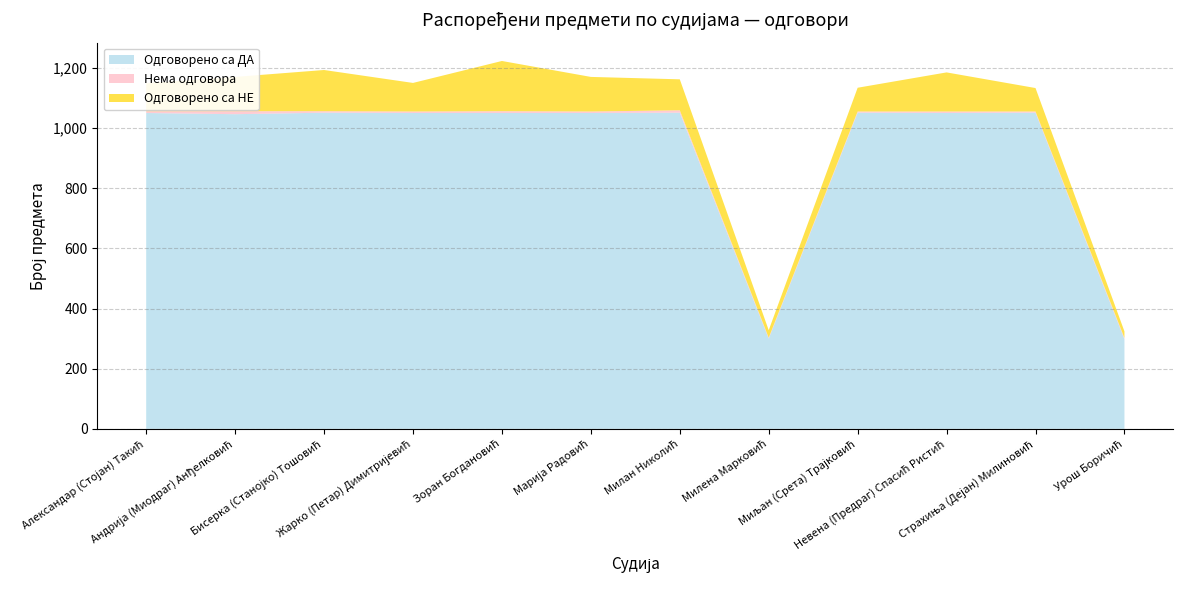

Reading left to right, list all the values displayed in this chart.

Одговорено са ДА: Александар (Стојан) Такић=1050	Андрија (Миодраг) Анђелковић=1046	Бисерка (Станојко) Тошовић=1051	Жарко (Петар) Димитријевић=1050	Зоран Богдановић=1050	Марија Радовић=1050	Милан Николић=1051	Милена Марковић=300	Миљан (Срета) Трајковић=1051	Невена (Предраг) Спасић Ристић=1050	Страхиња (Дејан) Милиновић=1051	Урош Боричић=298
Нема одговора: Александар (Стојан) Такић=6	Андрија (Миодраг) Анђелковић=10	Бисерка (Станојко) Тошовић=5	Жарко (Петар) Димитријевић=5	Зоран Богдановић=6	Марија Радовић=5	Милан Николић=8	Милена Марковић=3	Миљан (Срета) Трајковић=4	Невена (Предраг) Спасић Ристић=5	Страхиња (Дејан) Милиновић=4	Урош Боричић=4
Одговорено са НЕ: Александар (Стојан) Такић=93	Андрија (Миодраг) Анђелковић=114	Бисерка (Станојко) Тошовић=137	Жарко (Петар) Димитријевић=95	Зоран Богдановић=167	Марија Радовић=115	Милан Николић=103	Милена Марковић=25	Миљан (Срета) Трајковић=79	Невена (Предраг) Спасић Ристић=130	Страхиња (Дејан) Милиновић=78	Урош Боричић=22